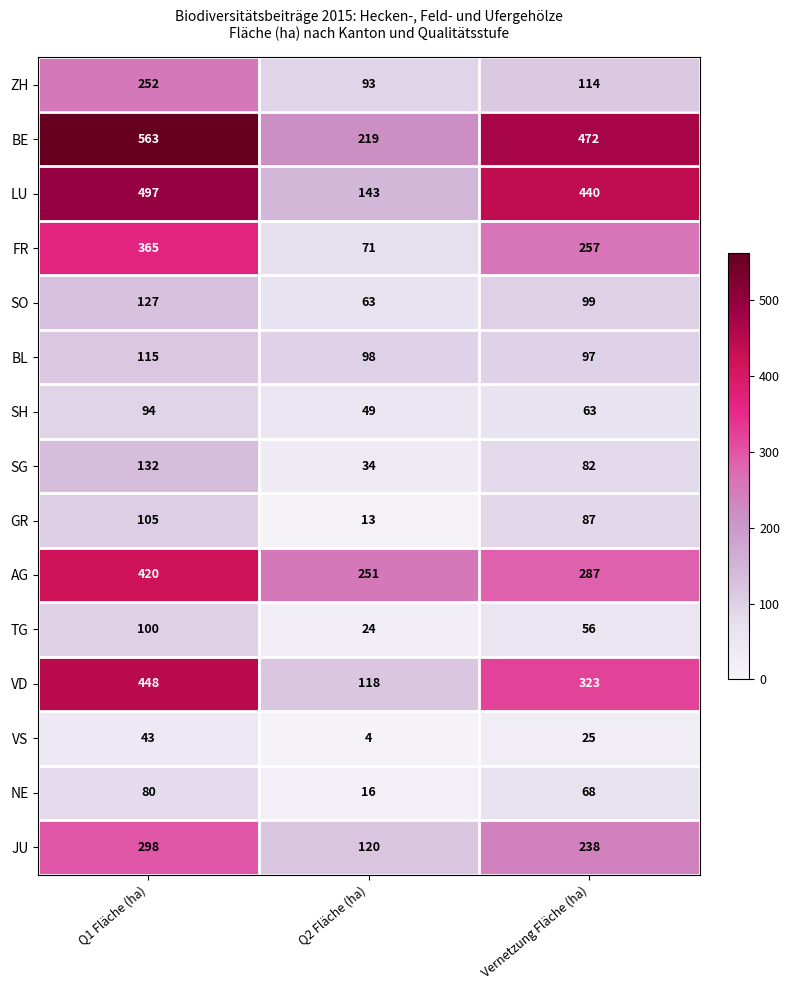

What is the average value of the NE series?

55